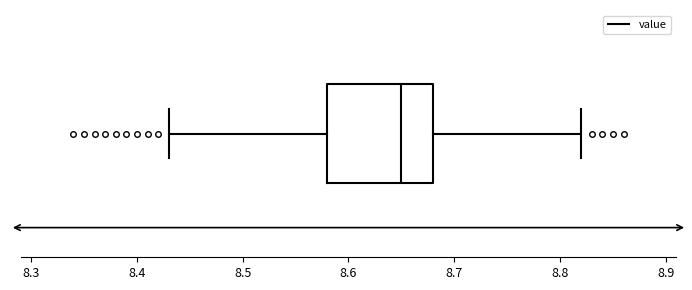

Where is the right edge of the box on the x-axis? The values are not printed on the chart, so give them approximately, as read against the axis.

8.68